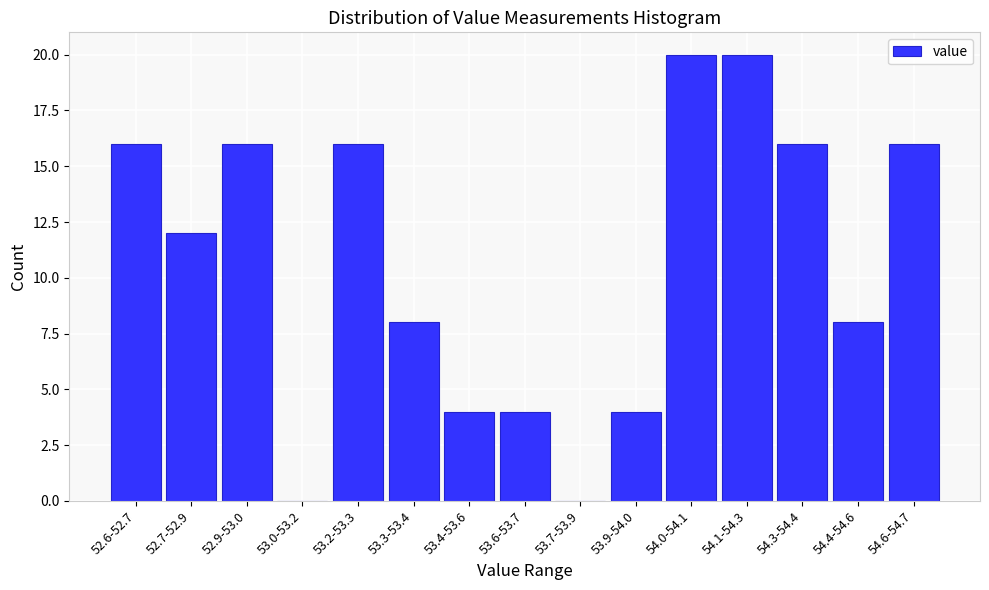

Reading right to left, extract all data points from this chart.

54.6-54.7=16	54.4-54.6=8	54.3-54.4=16	54.1-54.3=20	54.0-54.1=20	53.9-54.0=4	53.7-53.9=0	53.6-53.7=4	53.4-53.6=4	53.3-53.4=8	53.2-53.3=16	53.0-53.2=0	52.9-53.0=16	52.7-52.9=12	52.6-52.7=16